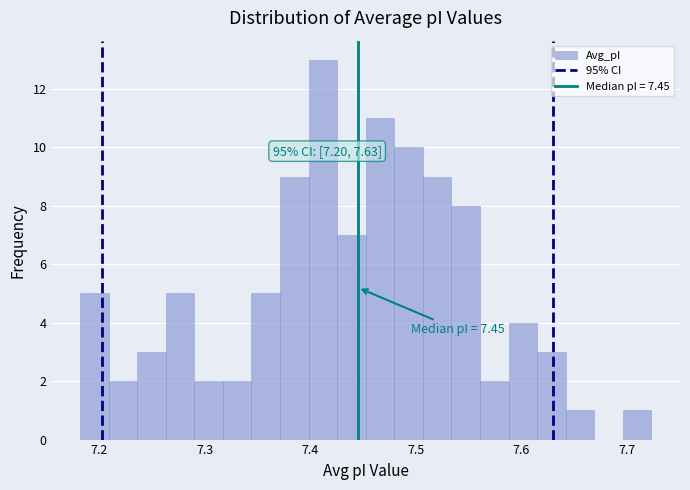

Read against the x-axis, roughly where is the centre of the tallest bar?

7.41